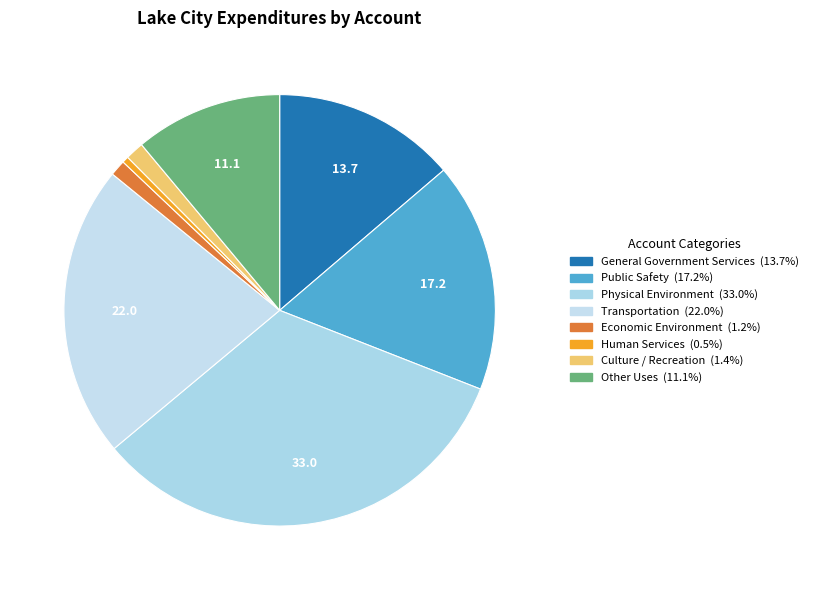

To the nearest percent, what is the difference between the General Government Services and Culture / Recreation slice percentages?

12%